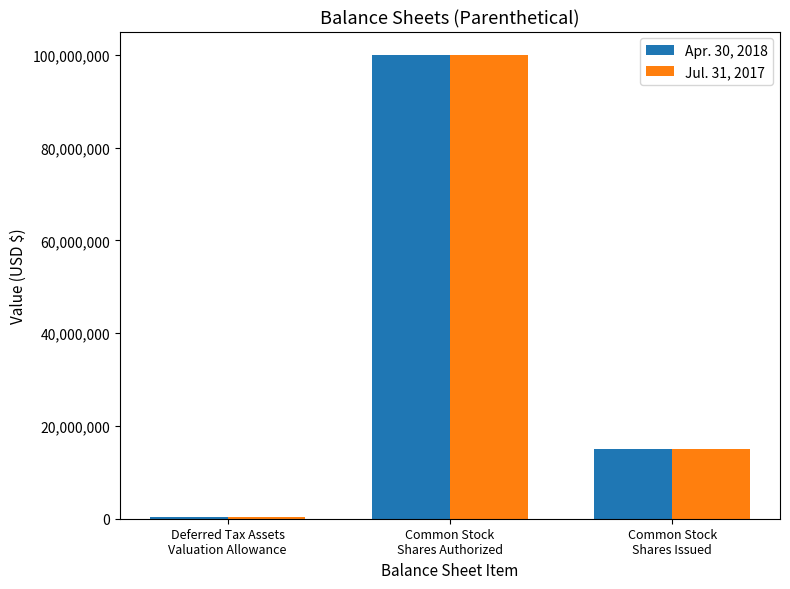

What is the minimum value shown in the chart?

433789